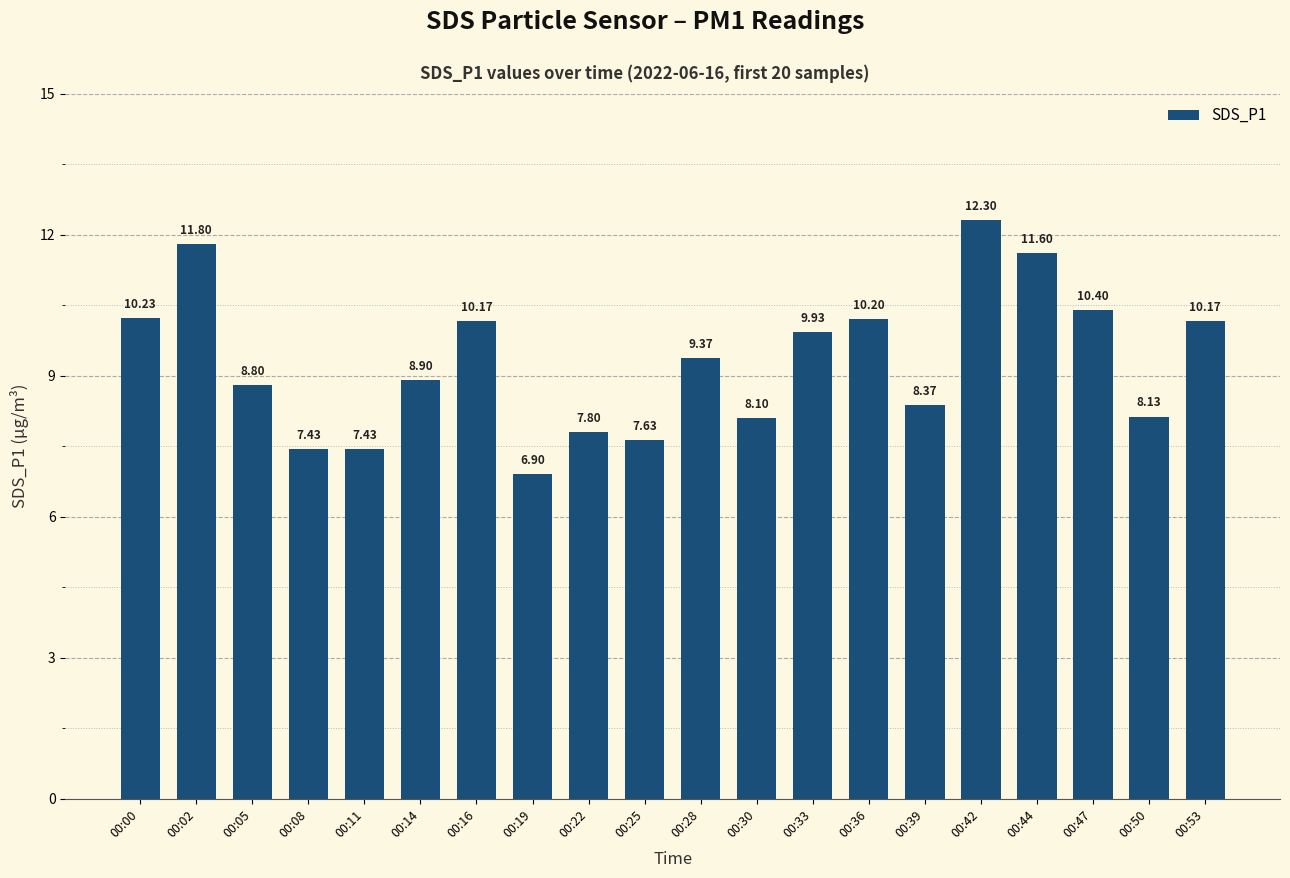

Are the bars grouped side by side (vs. stacked)?

No